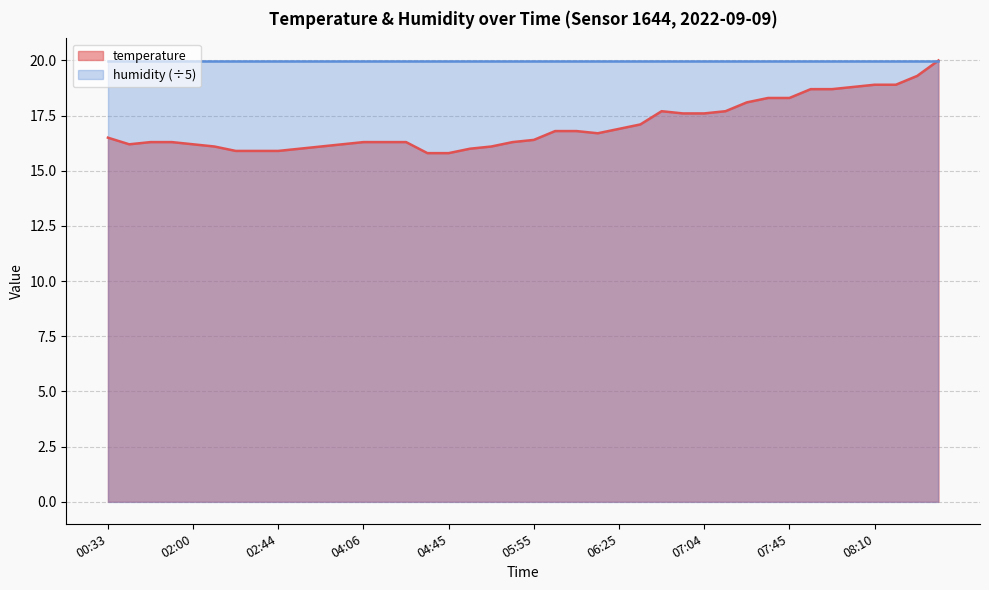

What is the minimum value shown in the chart?

15.8